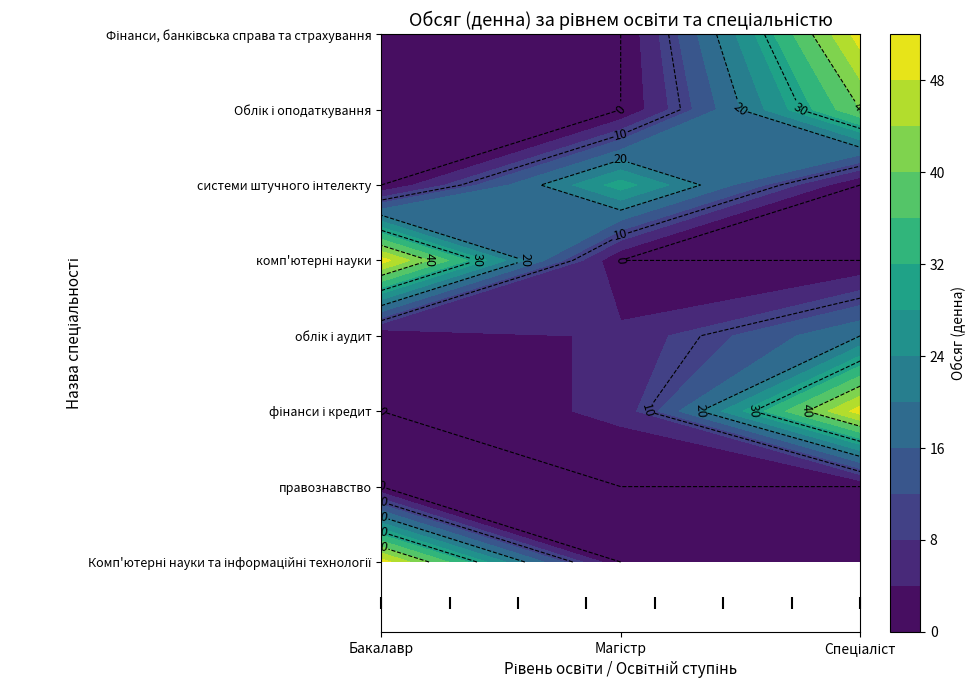

What is the sum of the Комп'ютерні науки та інформаційні технології values at Бакалавр and Магістр?

50